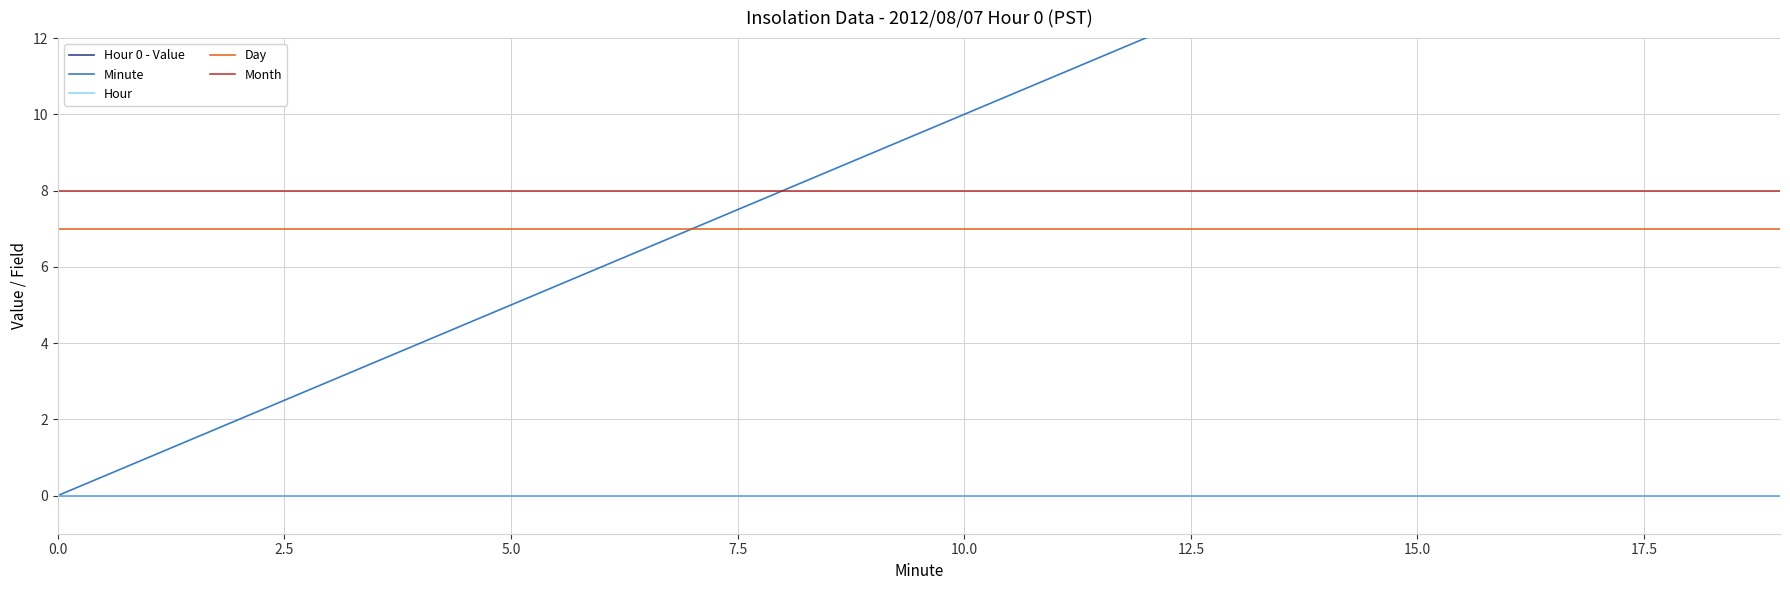

What position from the left is 15?

16